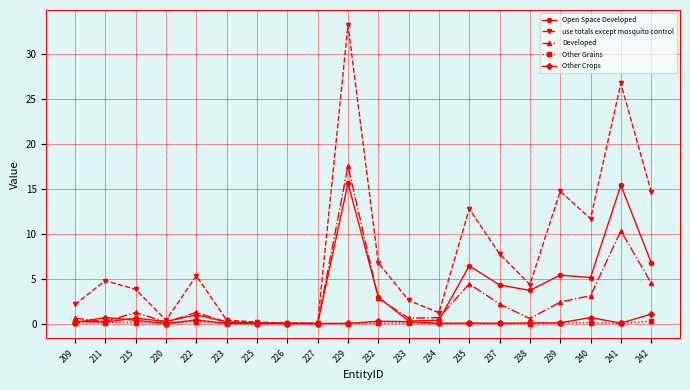

What is the difference between the highest and lowest values at 211?

4.7